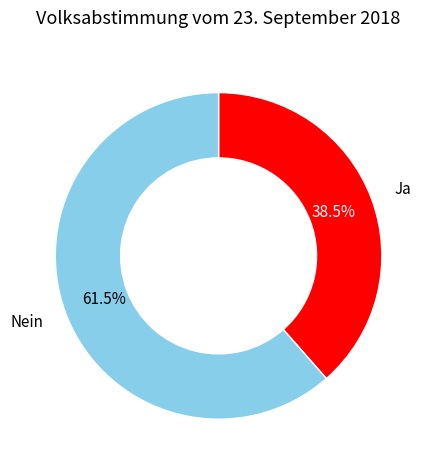

Which slice is the smallest?

Ja